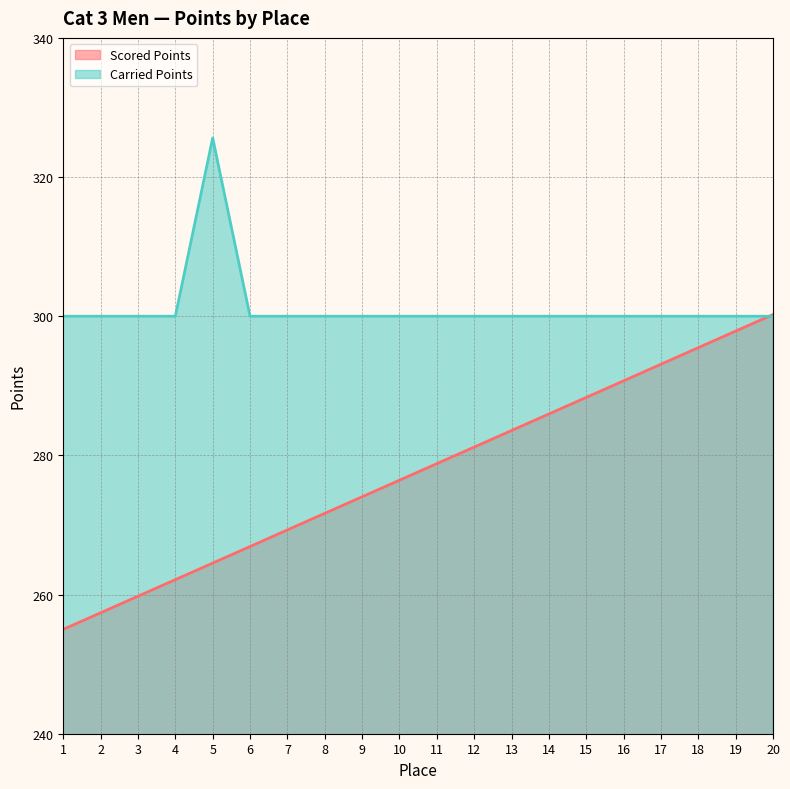

True or false: Carried Points has more than 2 interior local peaks.

False